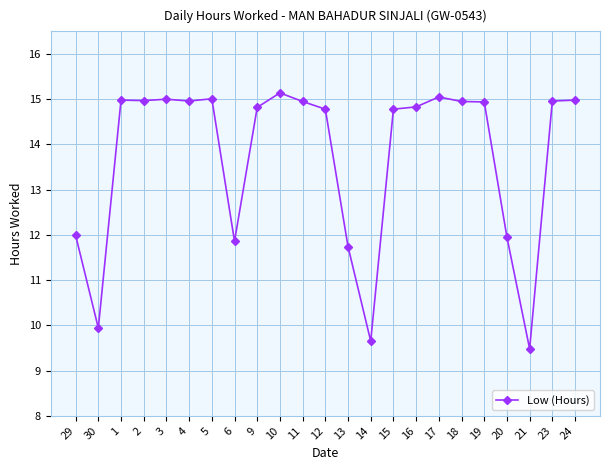

What is the change in value from 4 to 17?

+0.1